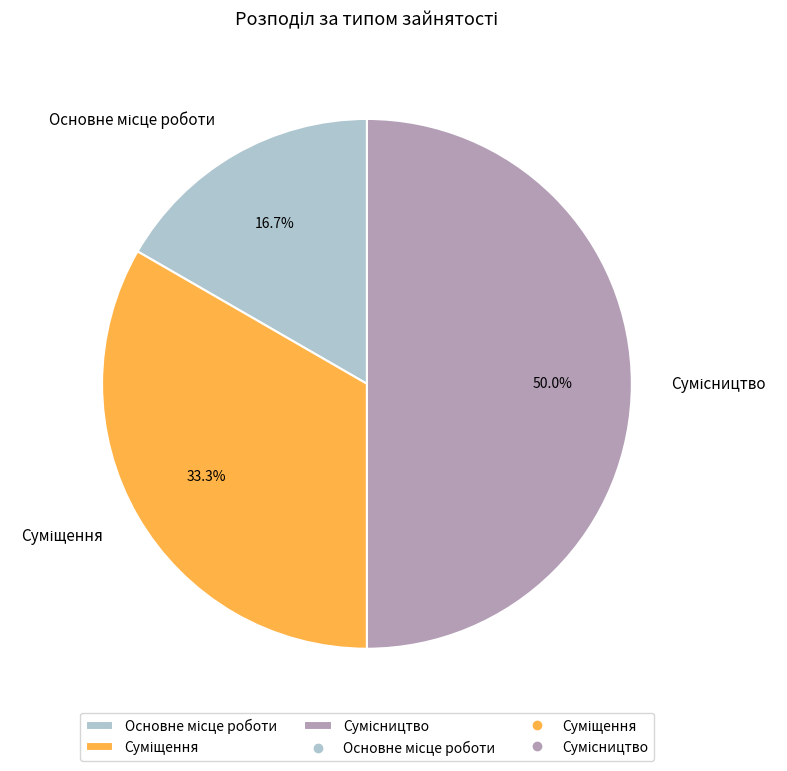

The Суміщення slice represents 33% of the pie. True or false?

True